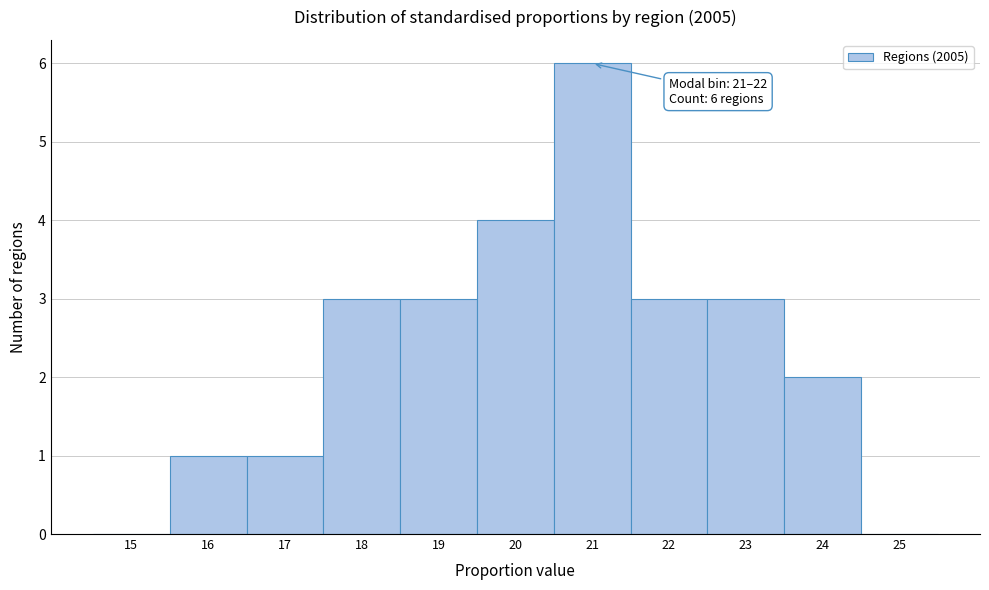

Reading right to left, transcribe all the data shown in this chart.

25=0	24=2	23=3	22=3	21=6	20=4	19=3	18=3	17=1	16=1	15=0